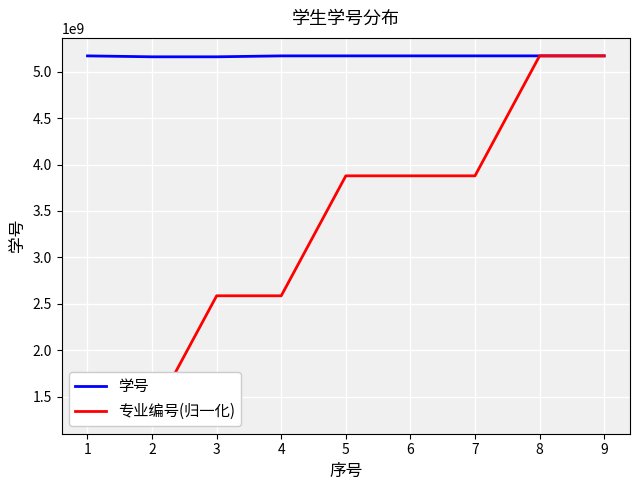

Is this an area chart (filled region under the line)?

No